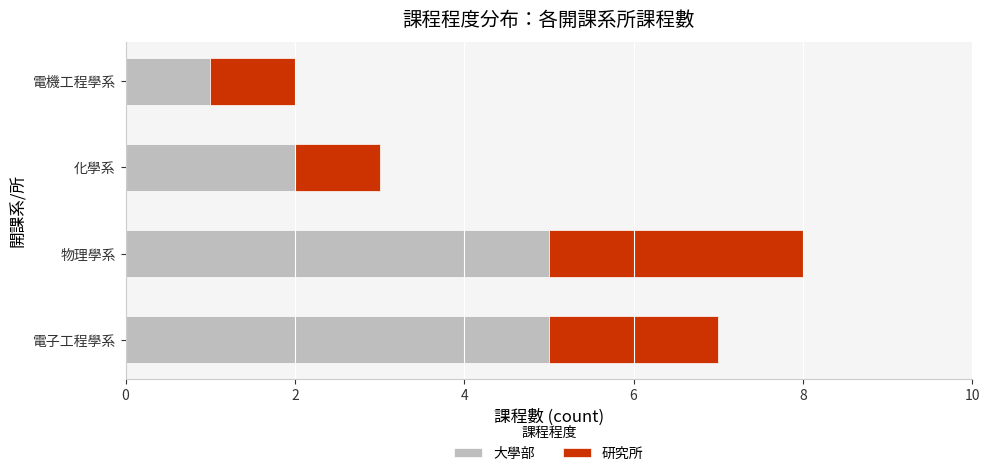

What is the highest value of the 大學部 series?

5